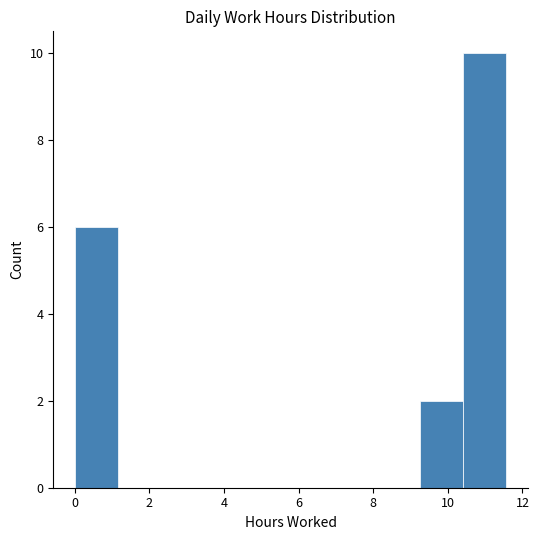

Over which range of the x-axis is the bar tallest?

10.4 to 11.6